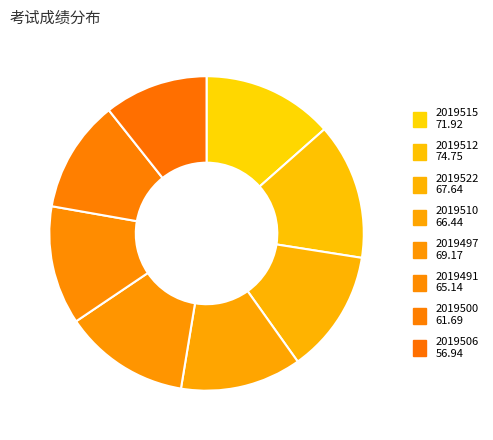

To the nearest percent, what percentage of the pie is 2019512?

14%